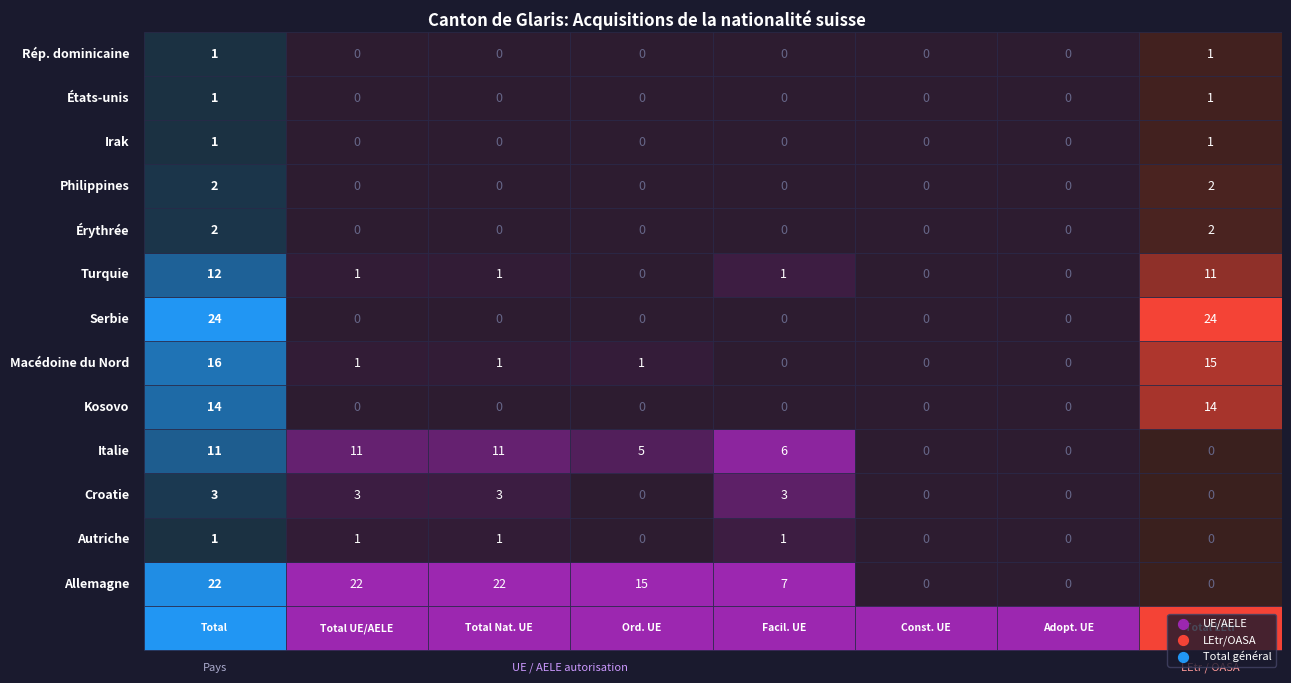

How many values in the Serbie series exceed 0?

2